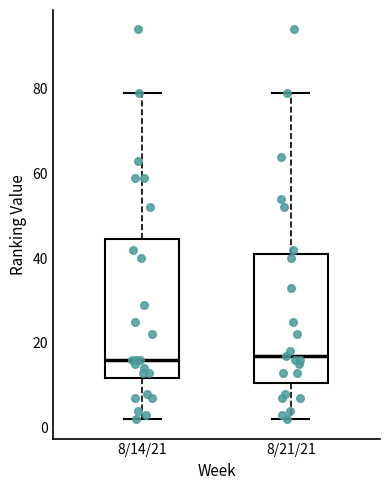

Reading left to right, transcribe this box plot: for each box, give where its median line is, the range the box spans, and where its two whiskers end, as read against the y-axis. The values are not printed on the chart, so give them approximately, as read against the axis.

8/14/21: median 16, box 12 to 44, whiskers 2 to 80
8/21/21: median 18, box 10 to 42, whiskers 2 to 80